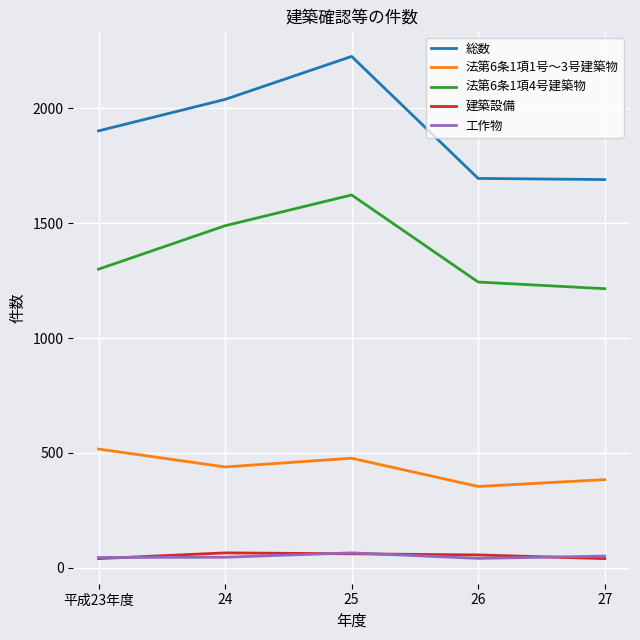

The 法第6条1項1号～3号建築物 series shows 354 at 26. True or false?

True